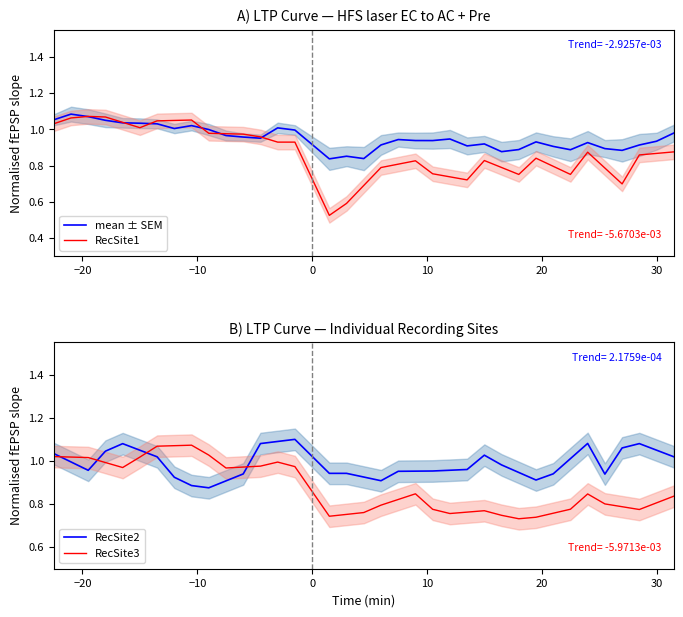

How many intersections are there between RecSite2 and mean ± SEM?

7